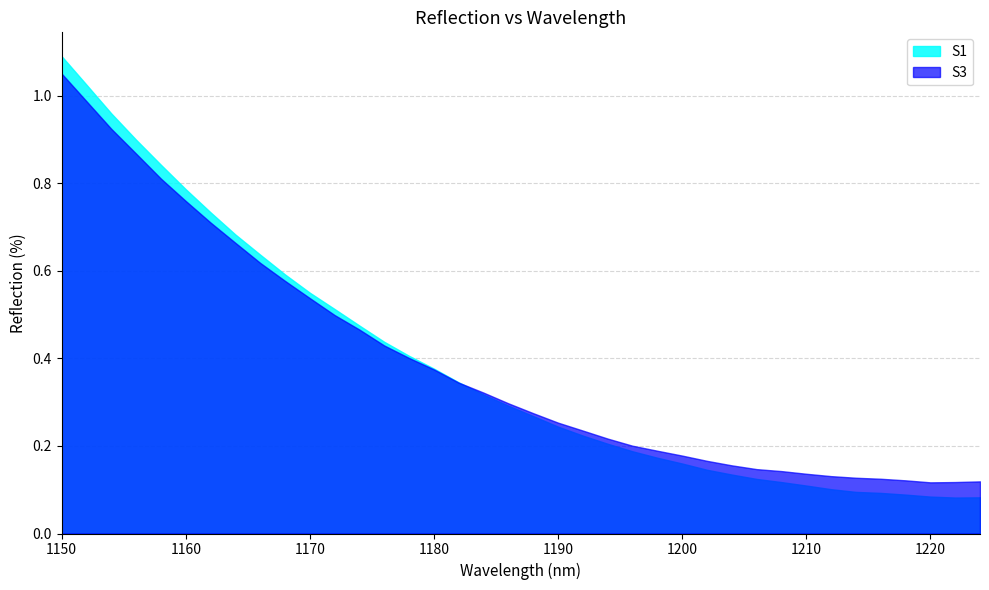

What value does the S3 series have at 1150?

1.1